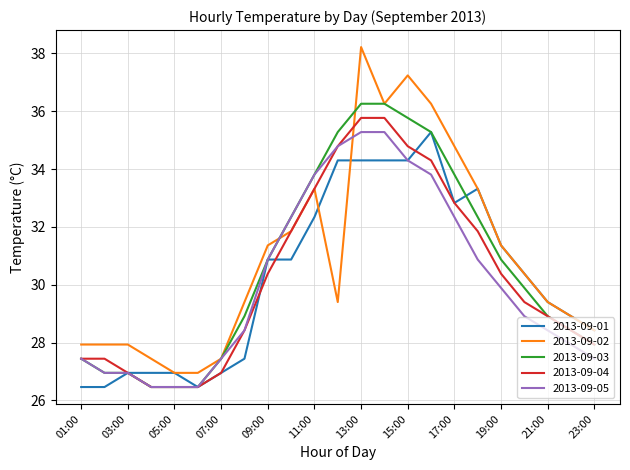

Which series has the widest spread of values?

2013-09-02